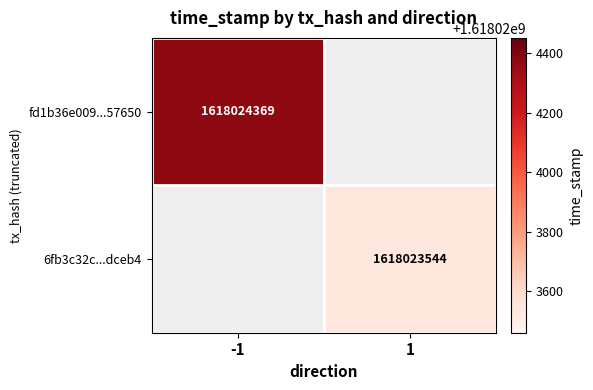

True or false: 6fb3c32ce5734058252a6a8cf12e19262fdceb4 has a value of 0 at direction.

False